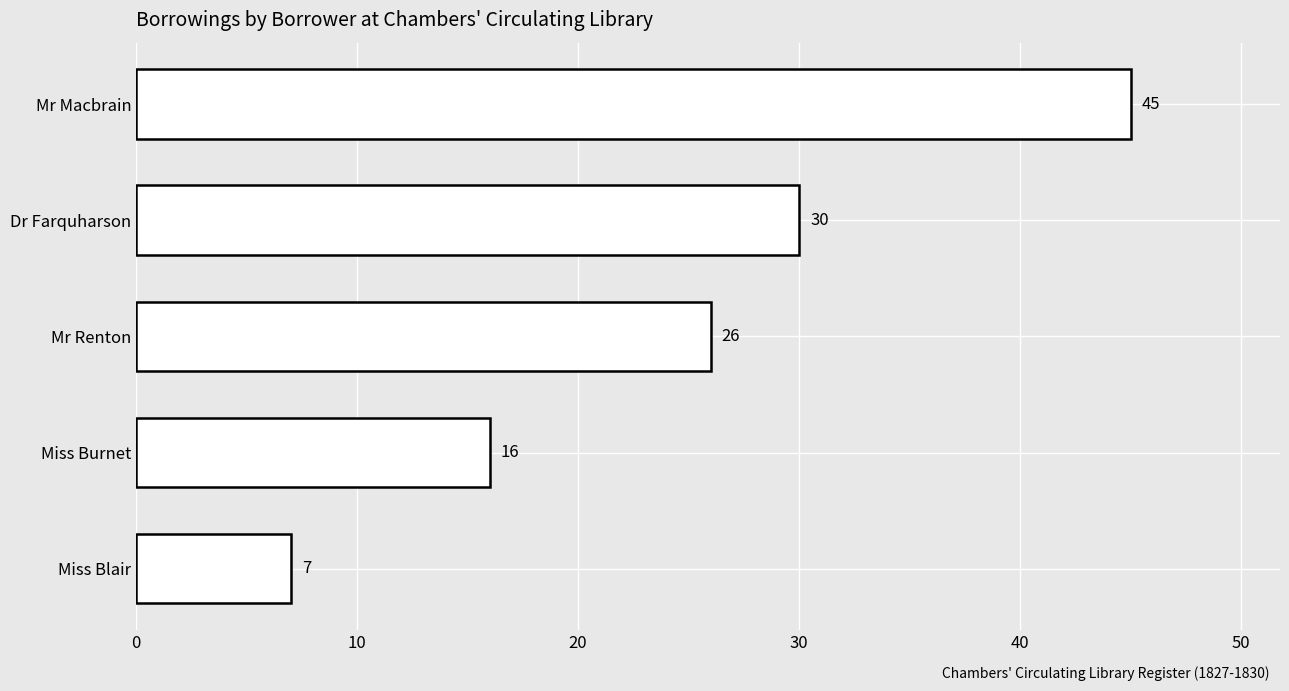

Reading top to bottom, extract all data points from this chart.

Mr Macbrain=45	Dr Farquharson=30	Mr Renton=26	Miss Burnet=16	Miss Blair=7